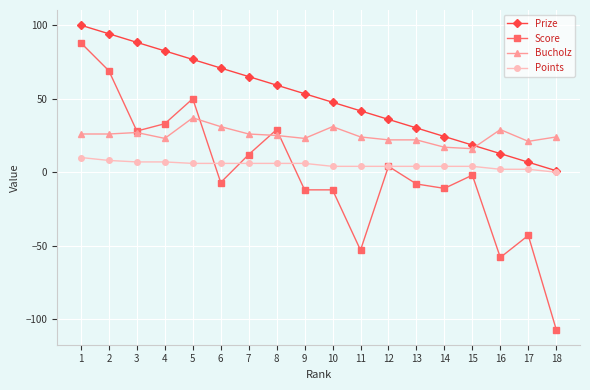

At which category does Score reach its first local peak?

5